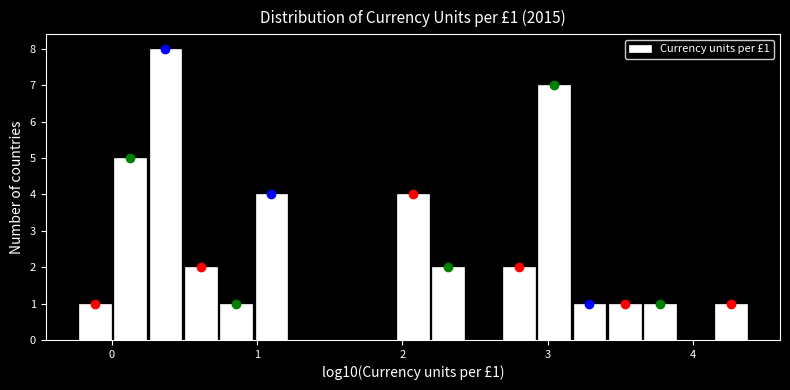

Read against the x-axis, roughly where is the centre of the tallest bar?

0.4